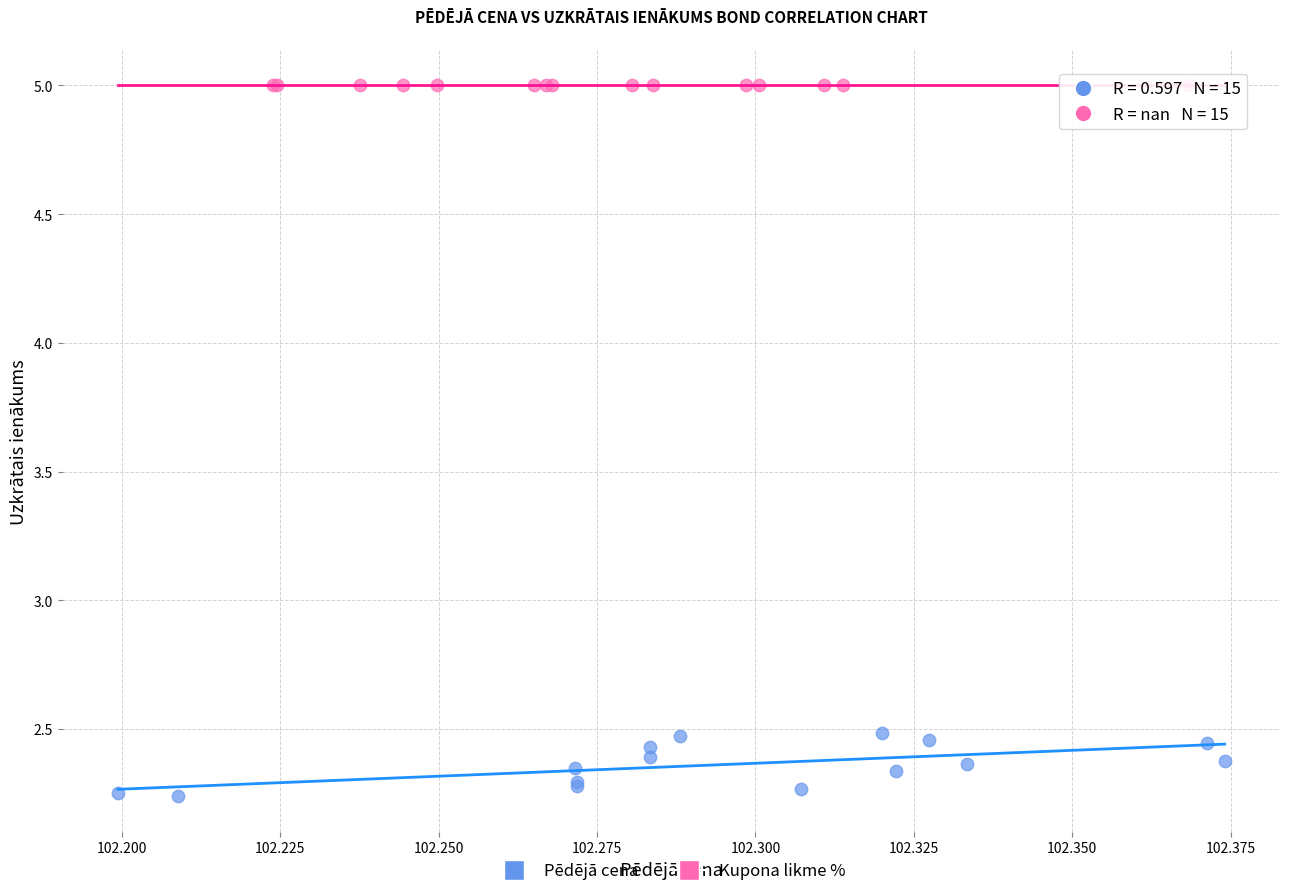

Which series reaches the maximum Y coordinate?

Kupona likme %